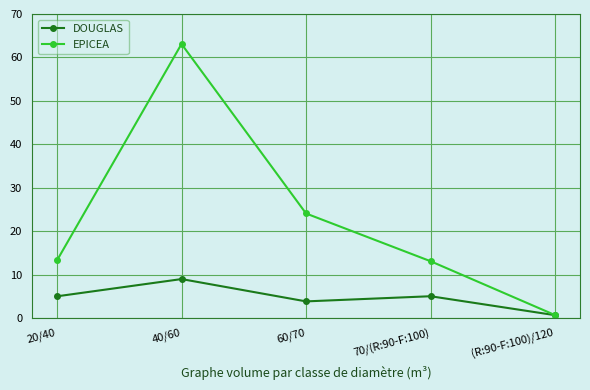

Which series has the widest spread of values?

EPICEA